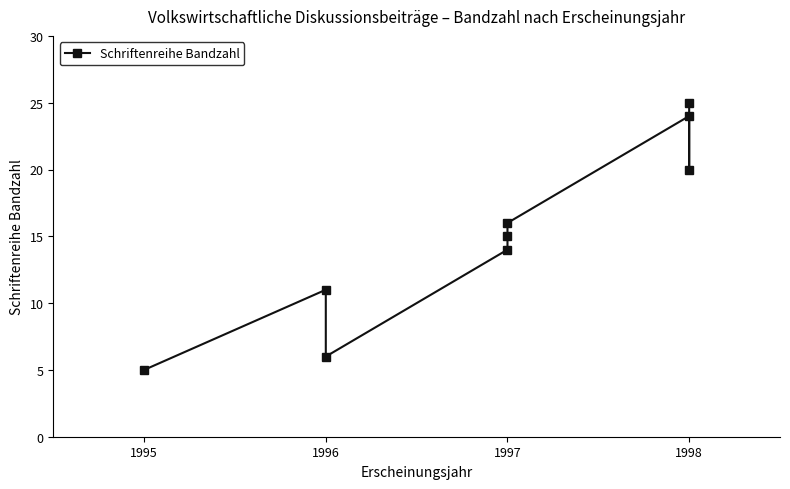

What is the difference between the second highest and second lowest values?

18